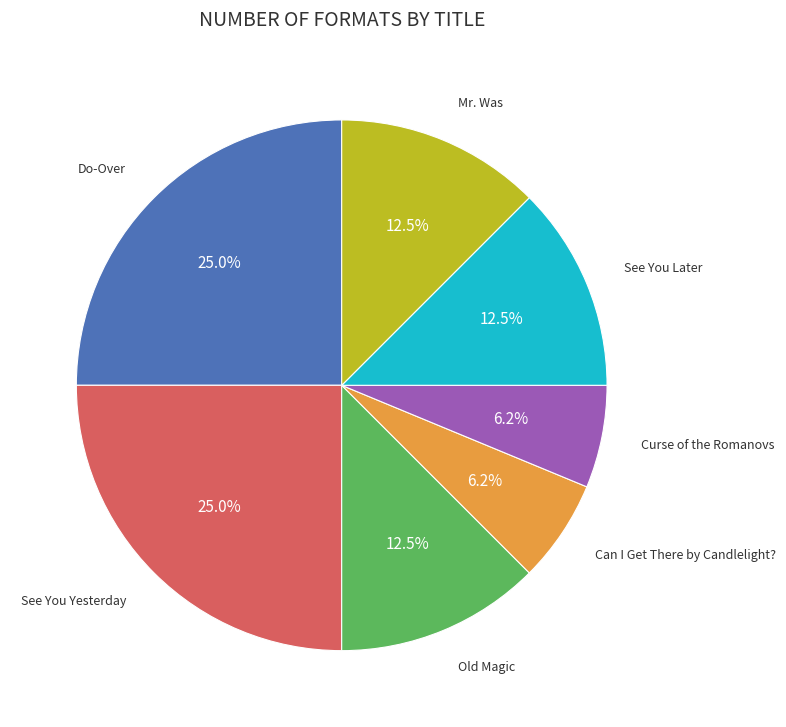

How much of the chart is everything except Mr. Was?

87.5%